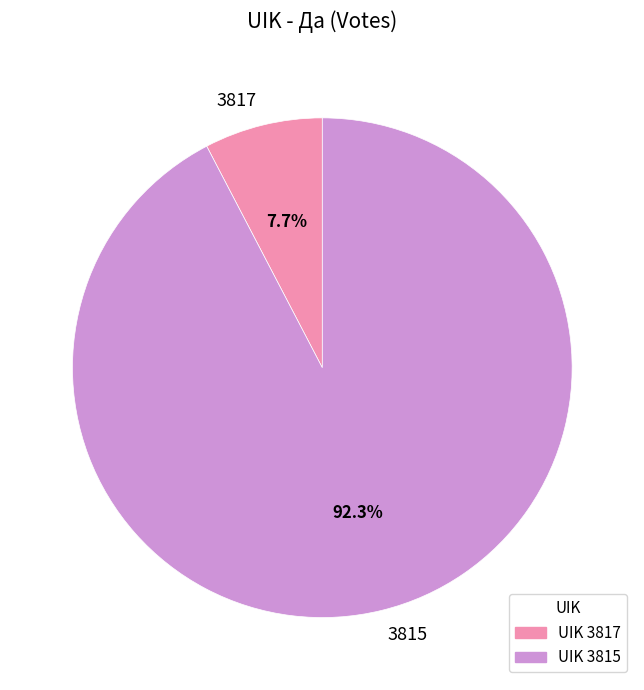

Is there any slice that represents more than half of the pie?

Yes